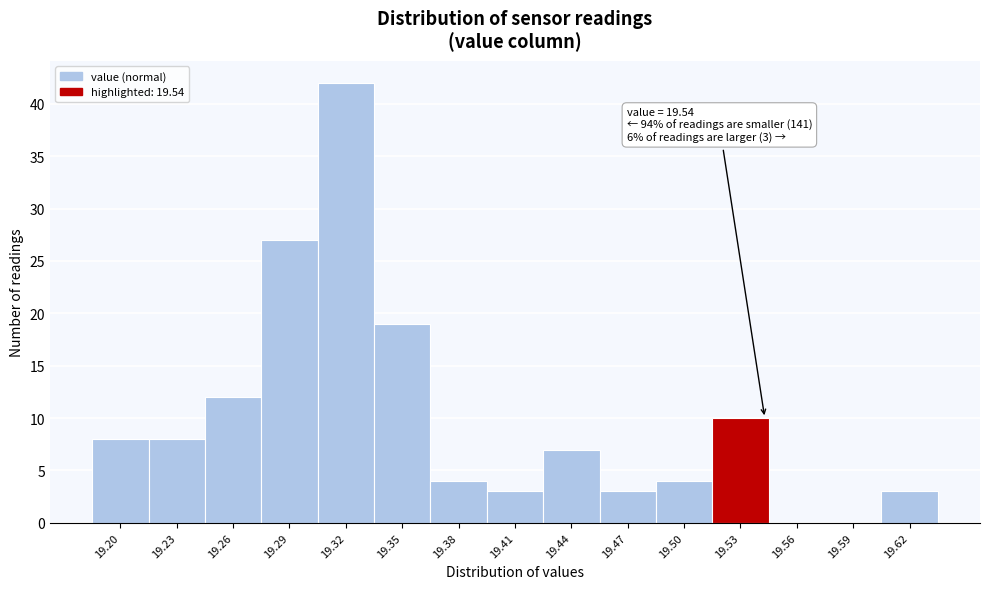

Over which range of the x-axis is the bar tallest?

19.305 to 19.335